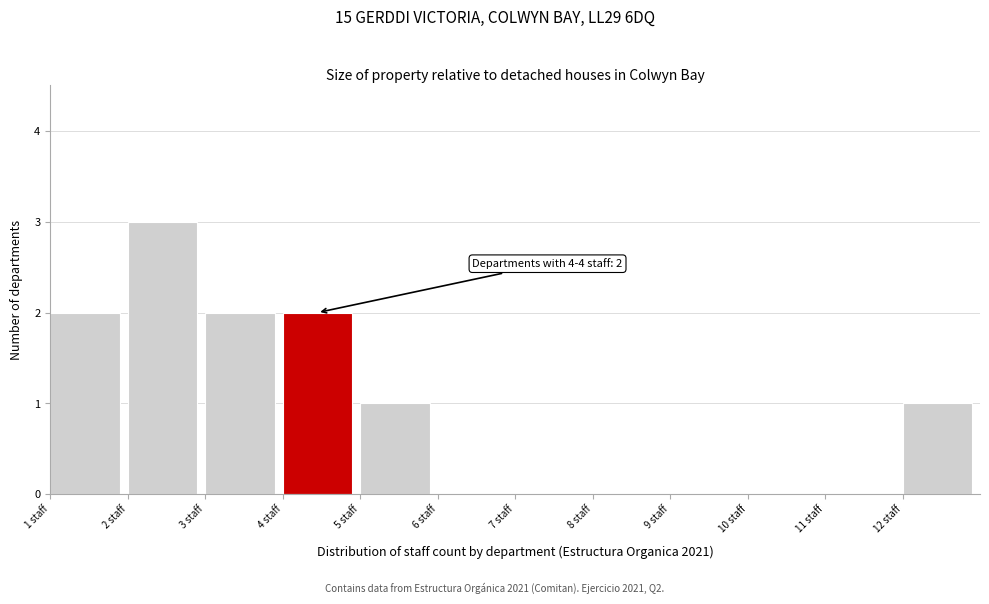

Over which range of the x-axis is the bar tallest?

2 to 3